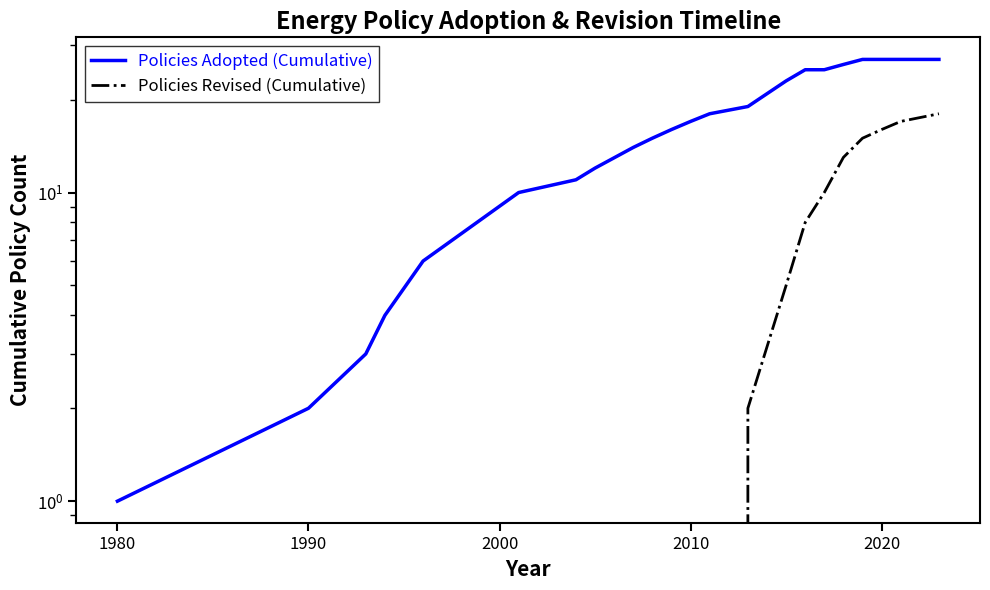

What is the greatest value displayed?

27